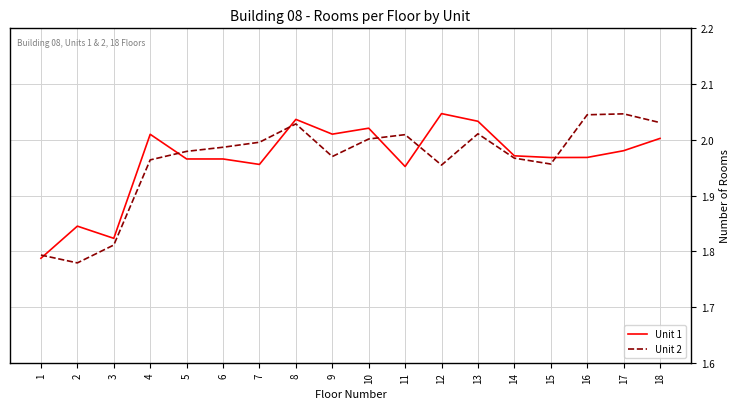

Is it true that Unit 2 equals 2.0 at 14?

True